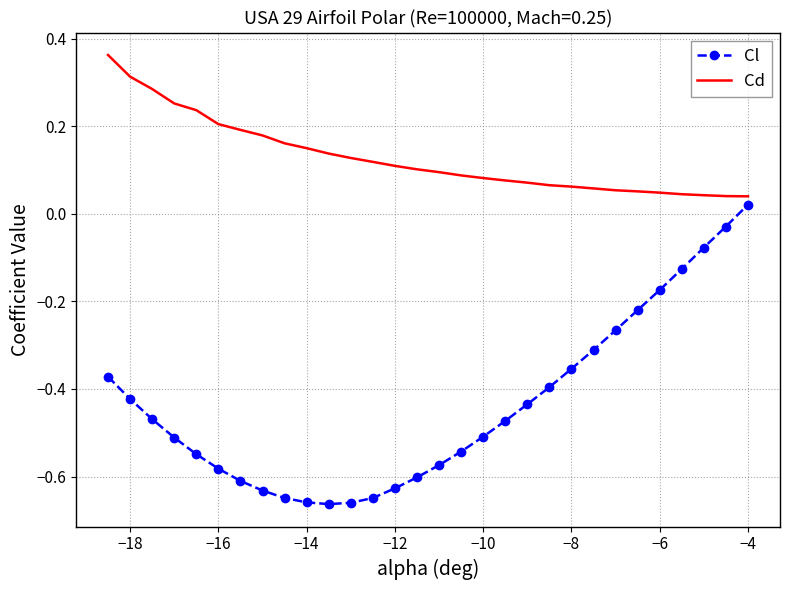

List the series in order of their peak value, lowest first.

Cl, Cd